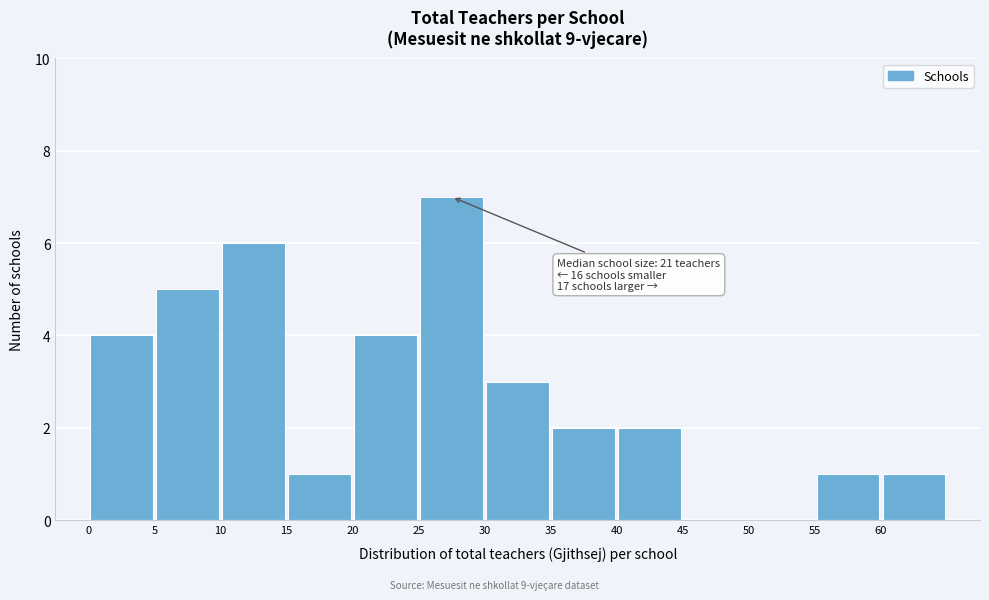

Over which range of the x-axis is the bar tallest?

25 to 30